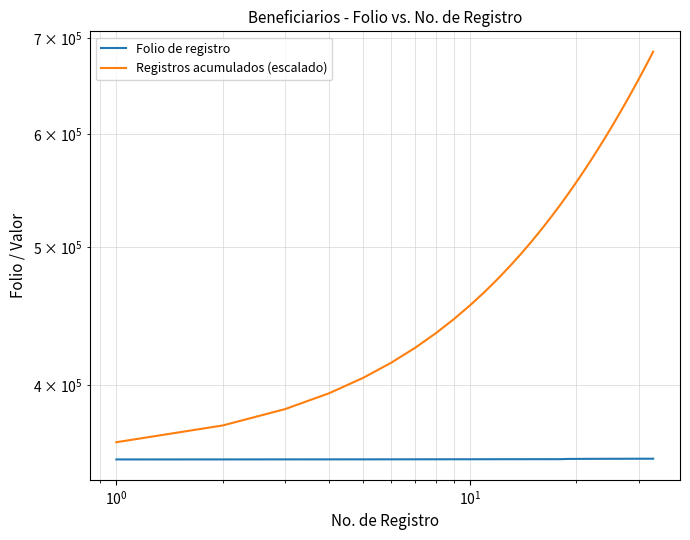

At how many categories does at least one series exceed 489463?

20